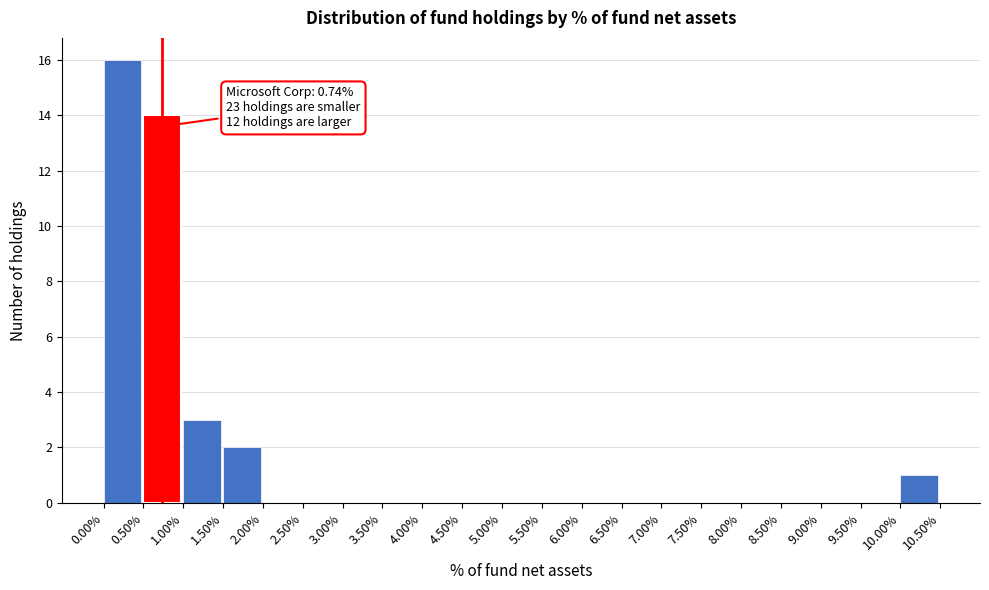

Reading right to left, what are all the values shown in this chart?

10.00%=1	9.50%=0	9.00%=0	8.50%=0	8.00%=0	7.50%=0	7.00%=0	6.50%=0	6.00%=0	5.50%=0	5.00%=0	4.50%=0	4.00%=0	3.50%=0	3.00%=0	2.50%=0	2.00%=0	1.50%=2	1.00%=3	0.50%=14	0.00%=16